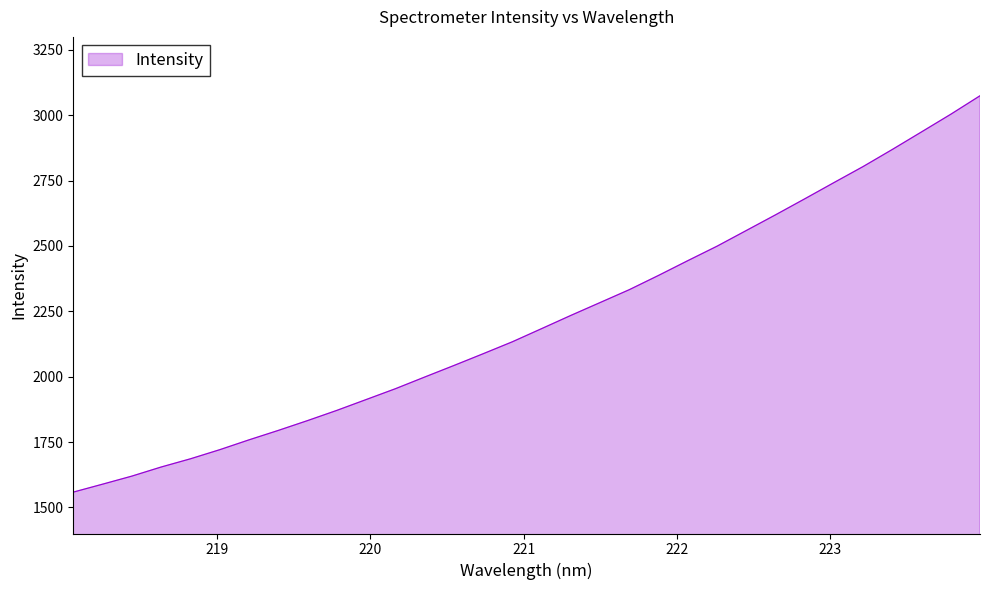

What is the smallest value displayed?

1558.4